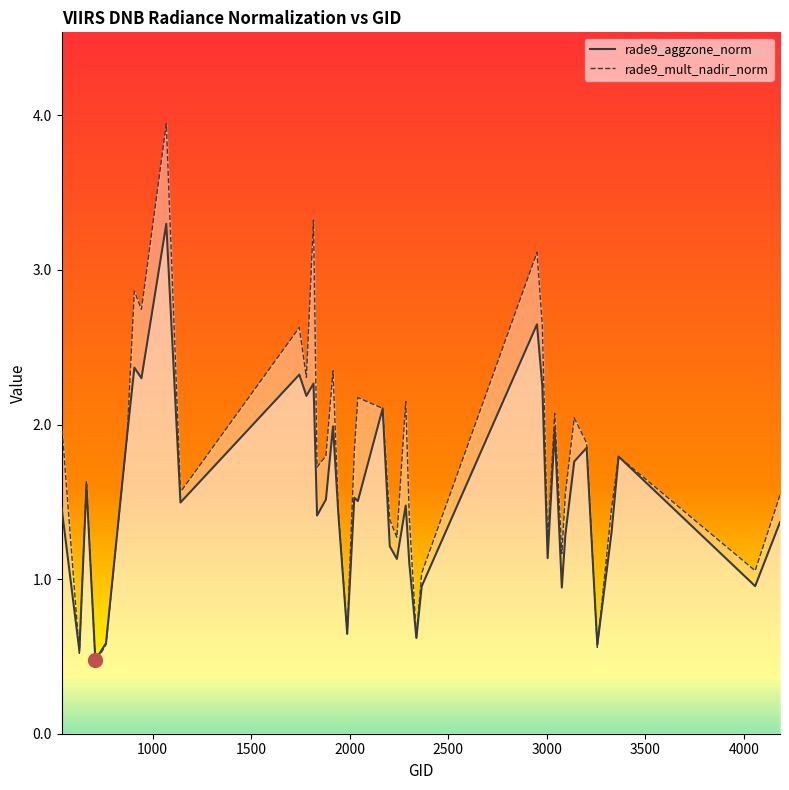

Which series has the largest total across all categories?

rade9_mult_nadir_norm